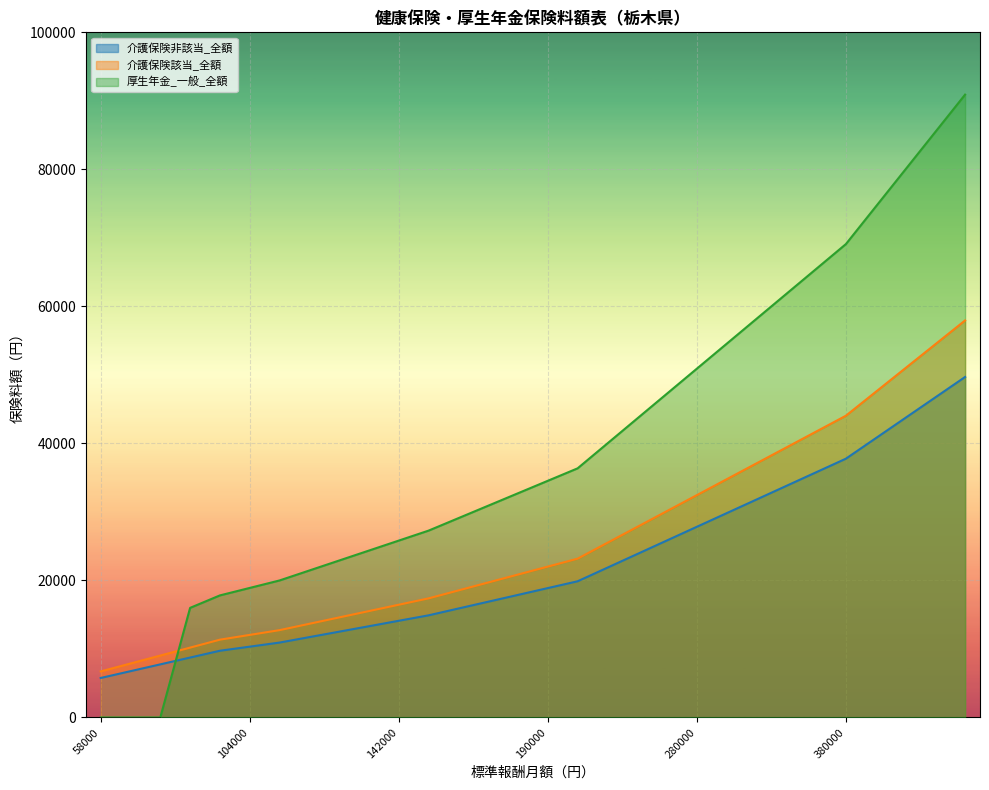

Which series has the widest spread of values?

厚生年金_一般_全額